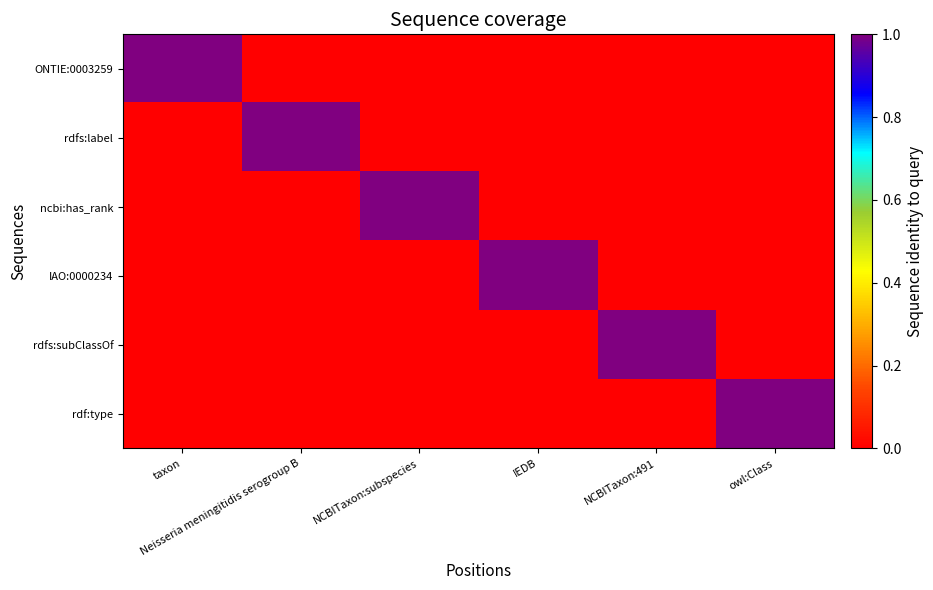

Which series changed the most between Neisseria meningitidis serogroup B and owl:Class?

rdfs:label